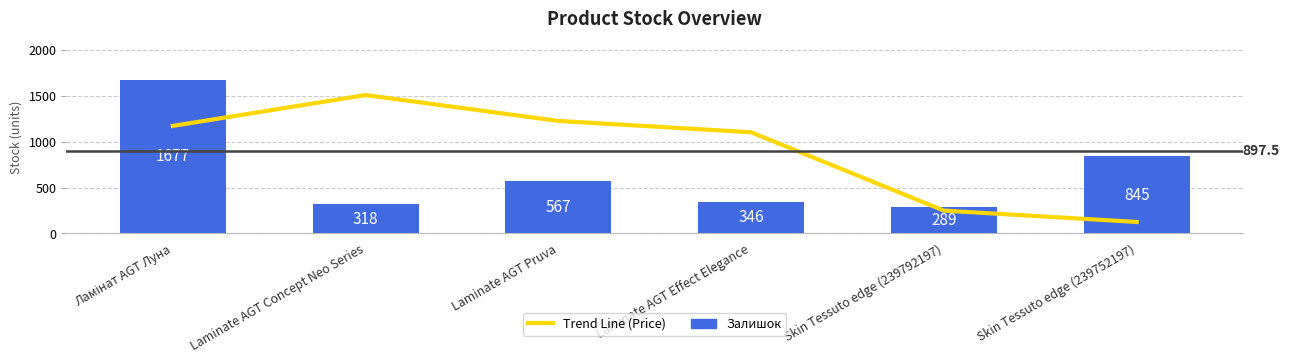

What is the difference between the maximum and minimum values in the Залишок series?

1388.0